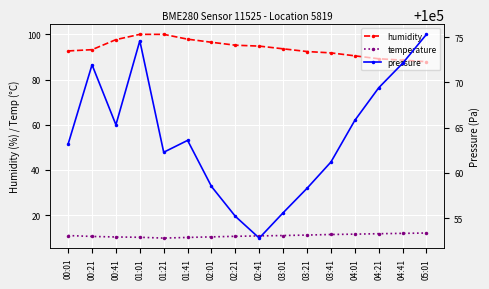

What are all the series names shown in the legend?

humidity, temperature, pressure